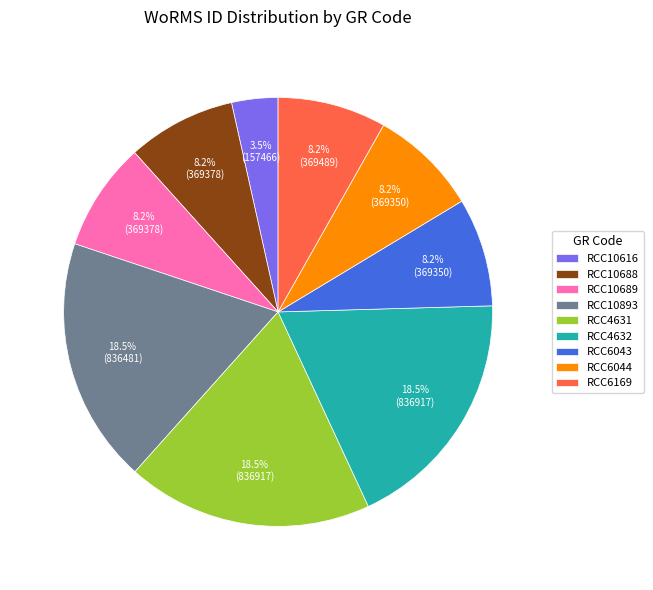

Does RCC4631 account for over 50% of the chart?

No